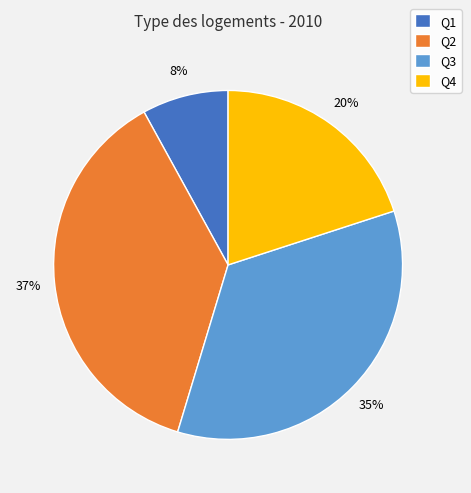

To the nearest percent, what is the combined percentage of Q3 and Q2?

72%